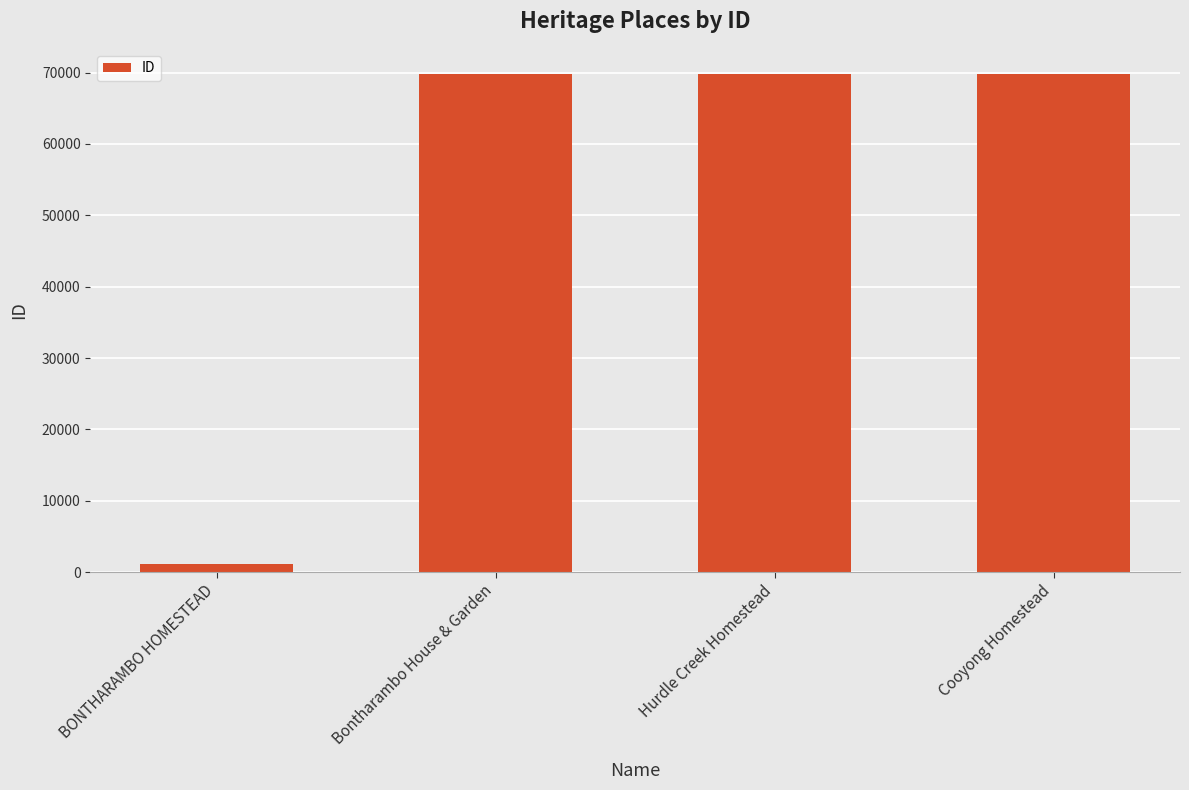

The value at Cooyong Homestead is 118906. True or false?

False